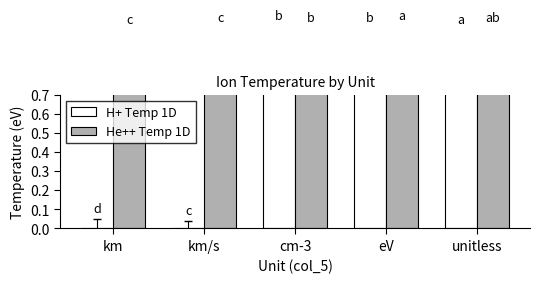

Which series changed the most between km and cm-3?

H+ Temp 1D